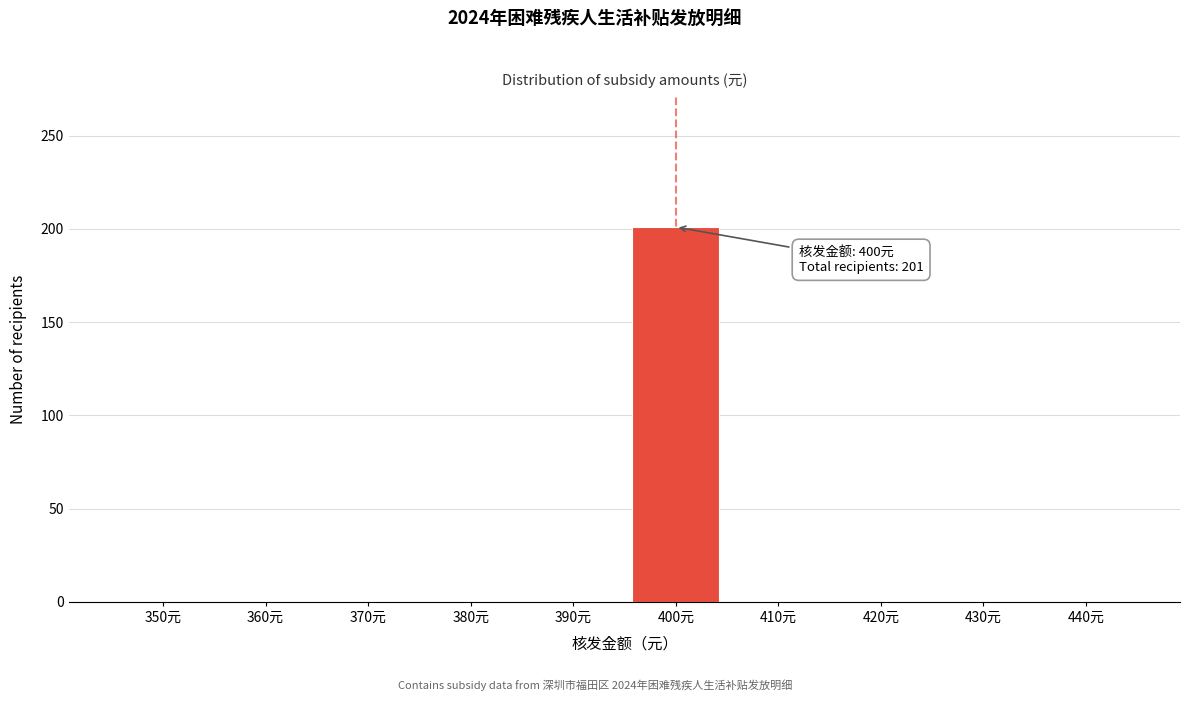

Reading left to right, what are all the values shown in this chart?

350元=0	360元=0	370元=0	380元=0	390元=0	400元=201	410元=0	420元=0	430元=0	440元=0